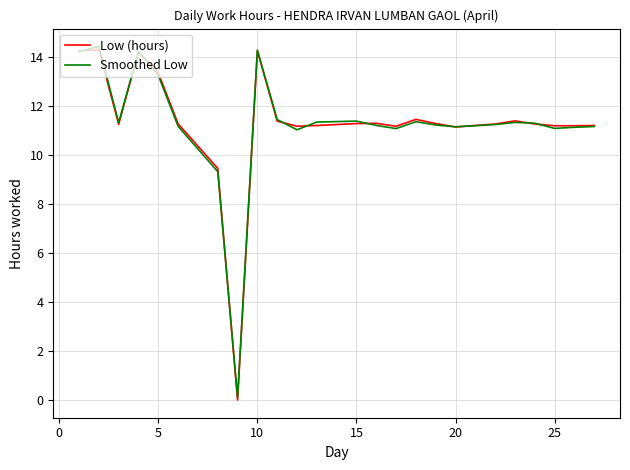

What is the greatest value displayed?

14.4